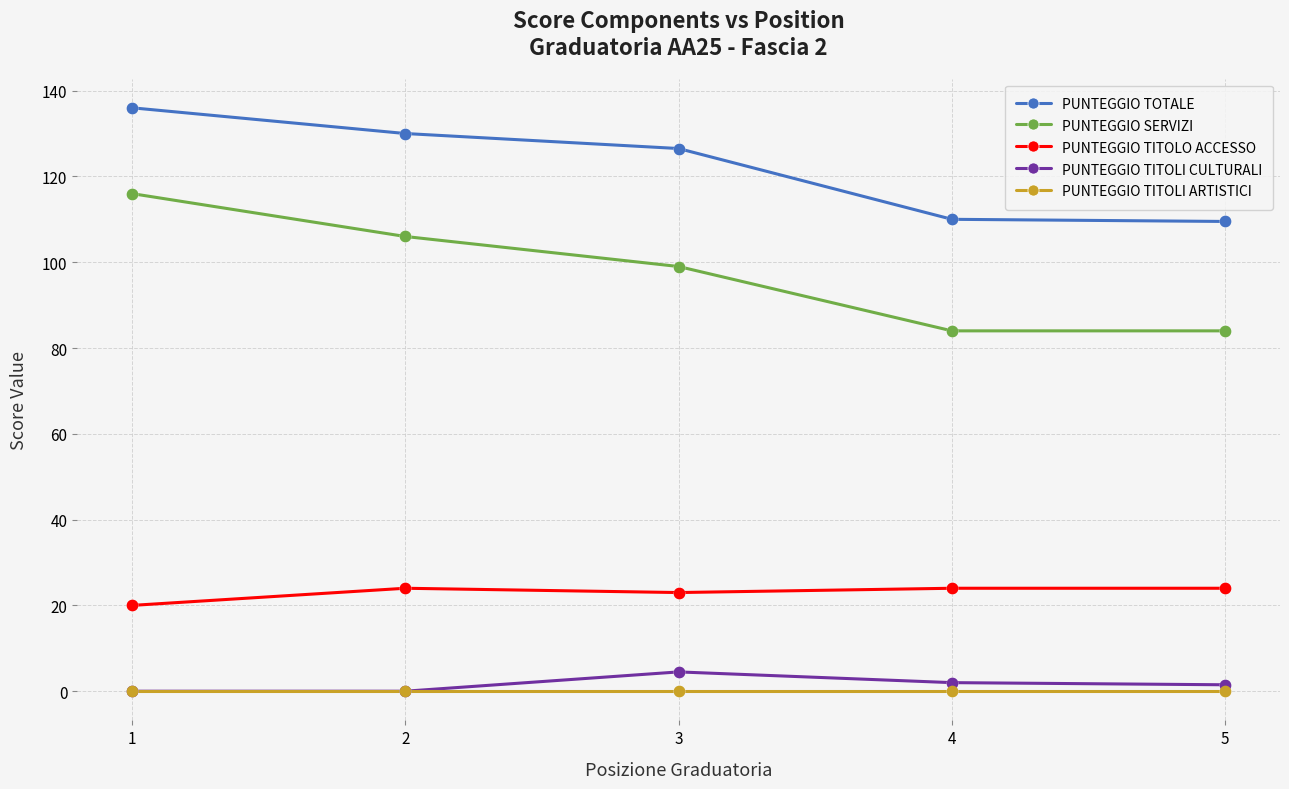

Which series changed the most between 1 and 5?

PUNTEGGIO SERVIZI